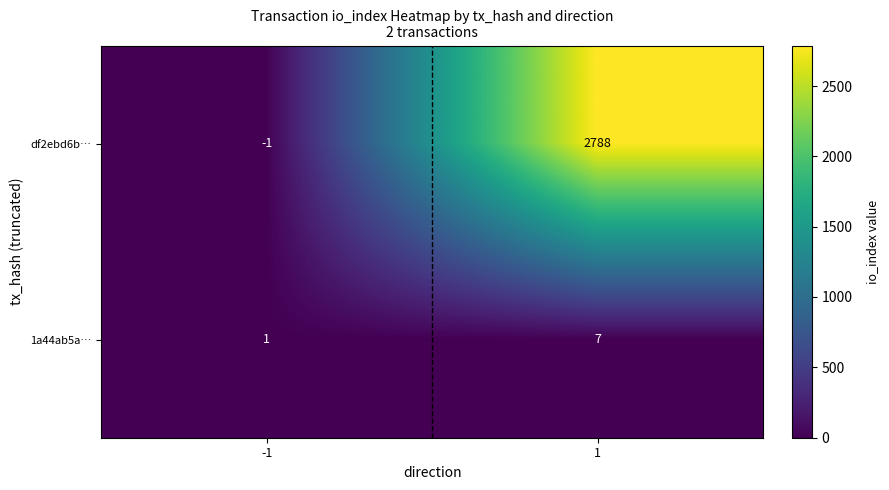

Between -1 and 1, which series saw the biggest shift?

df2ebd6b…